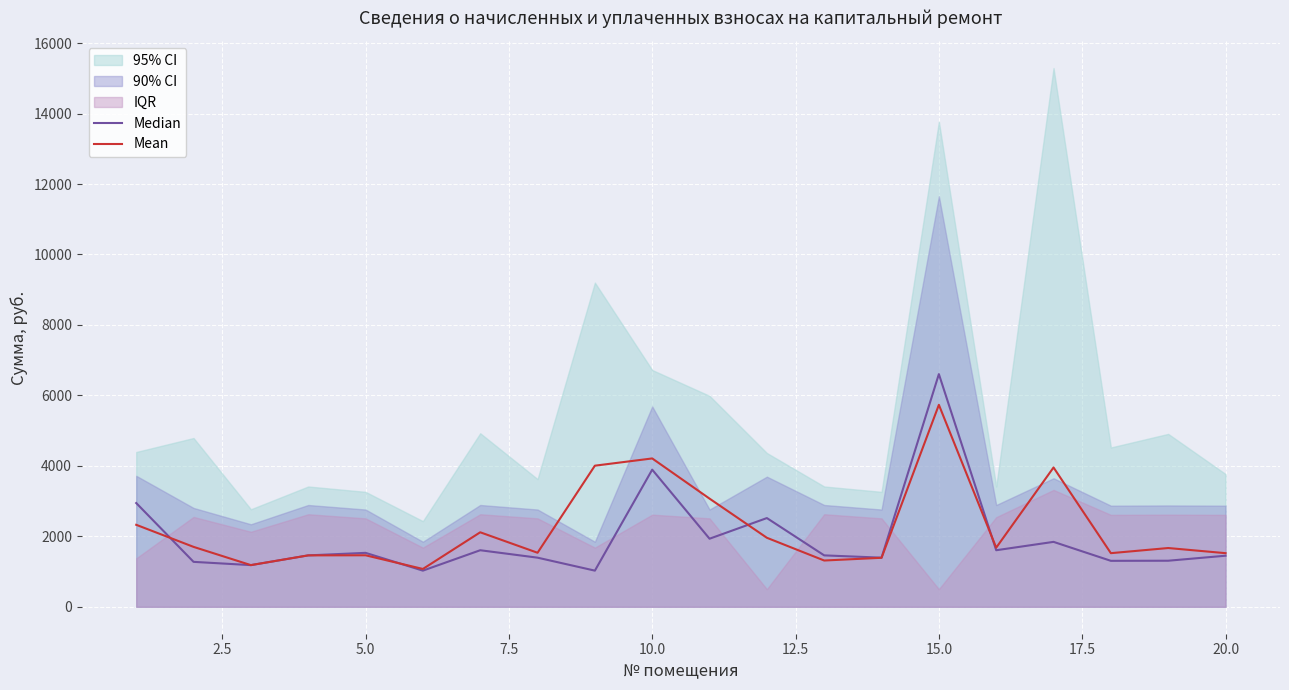

What is the minimum value for Mean?

1073.9